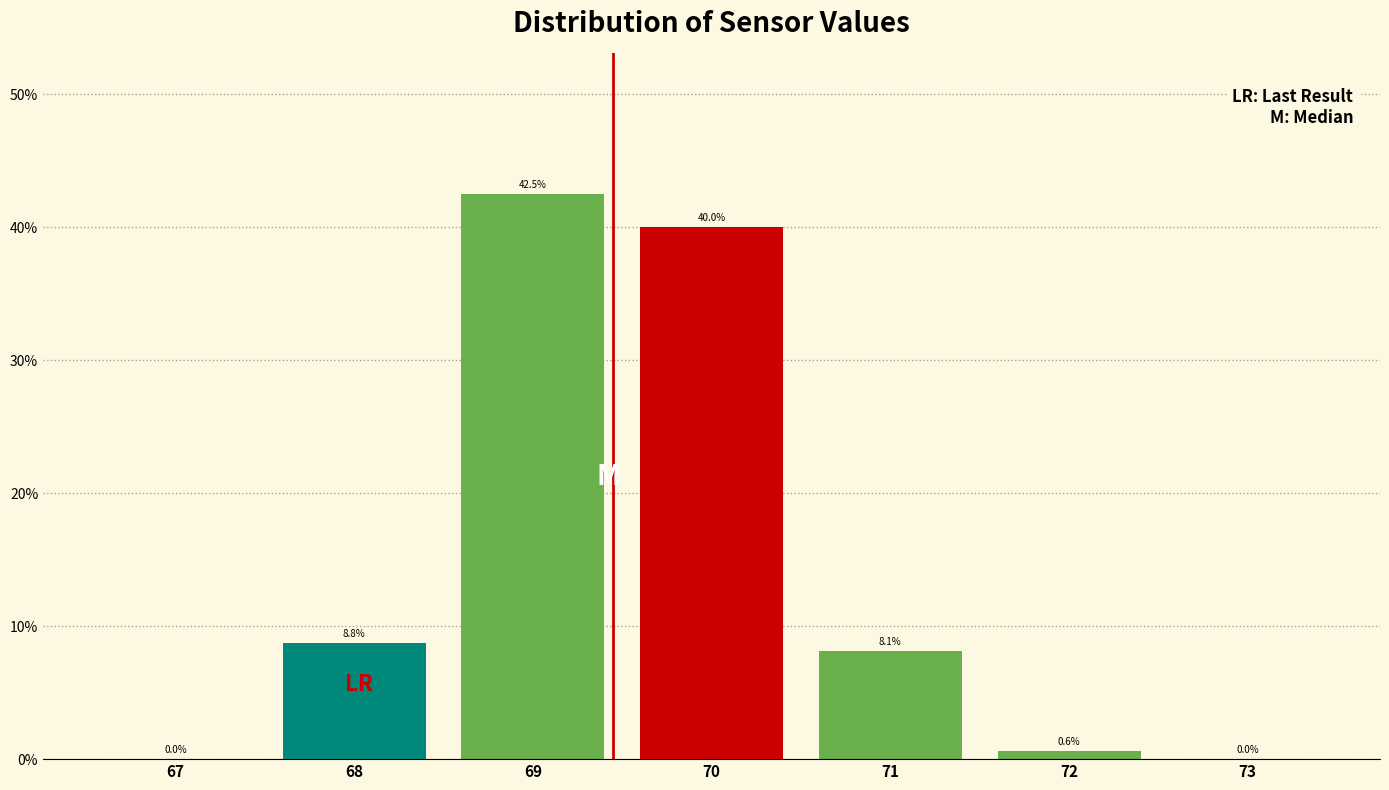

Reading left to right, transcribe this chart: for each bar, give the range it covers on the x-axis and its height.

66.5 to 67.5: 0.0
67.5 to 68.5: 8.8
68.5 to 69.5: 42.5
69.5 to 70.5: 40.0
70.5 to 71.5: 8.1
71.5 to 72.5: 0.6
72.5 to 73.5: 0.0